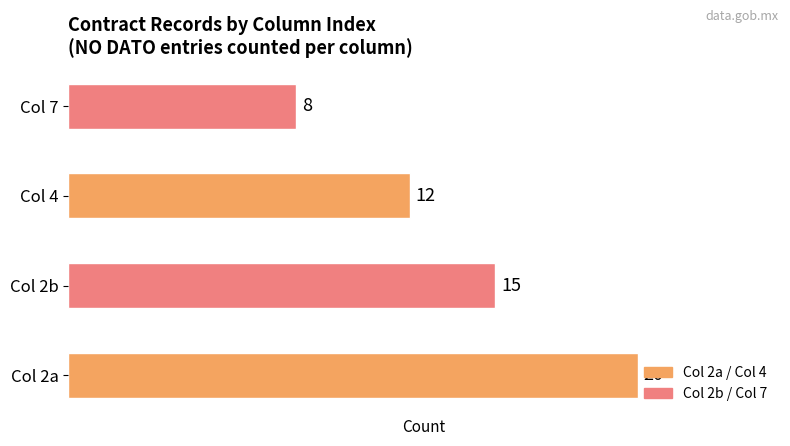

Reading top to bottom, list all the values displayed in this chart.

8	12	15	20